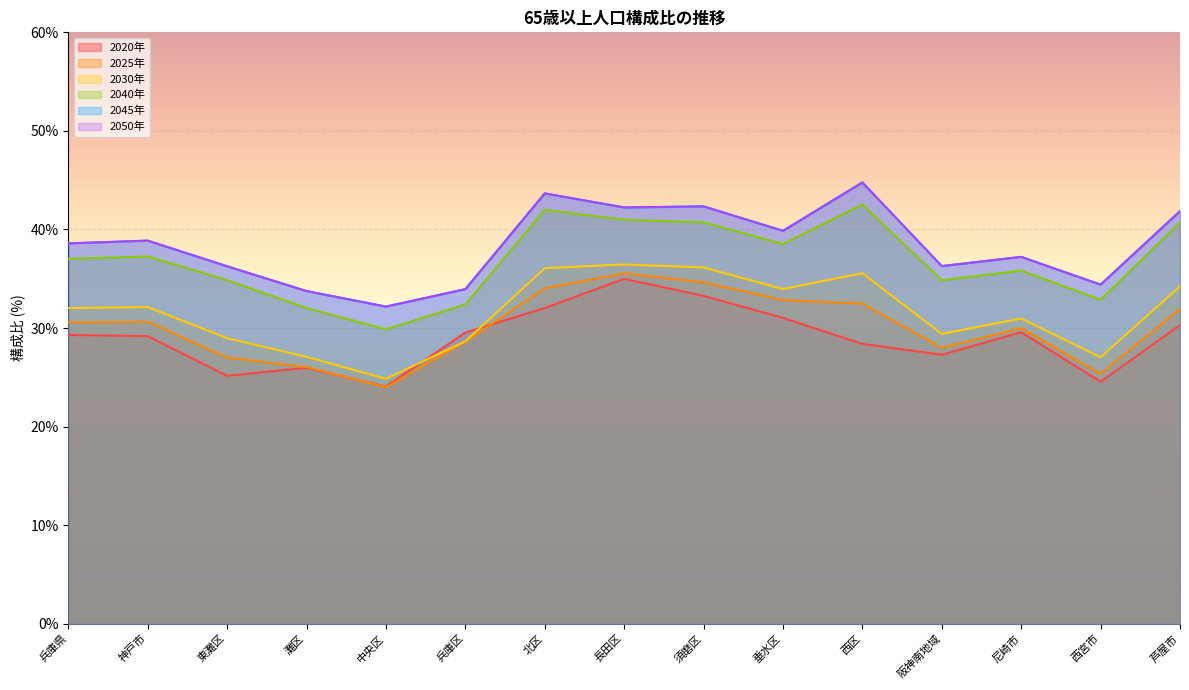

At which category is the sum across all series the highest?

長田区